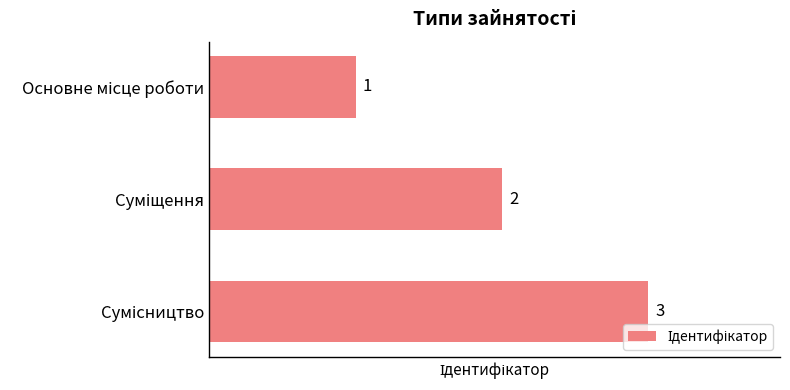

What is the value of the 1st bar from the top?

1